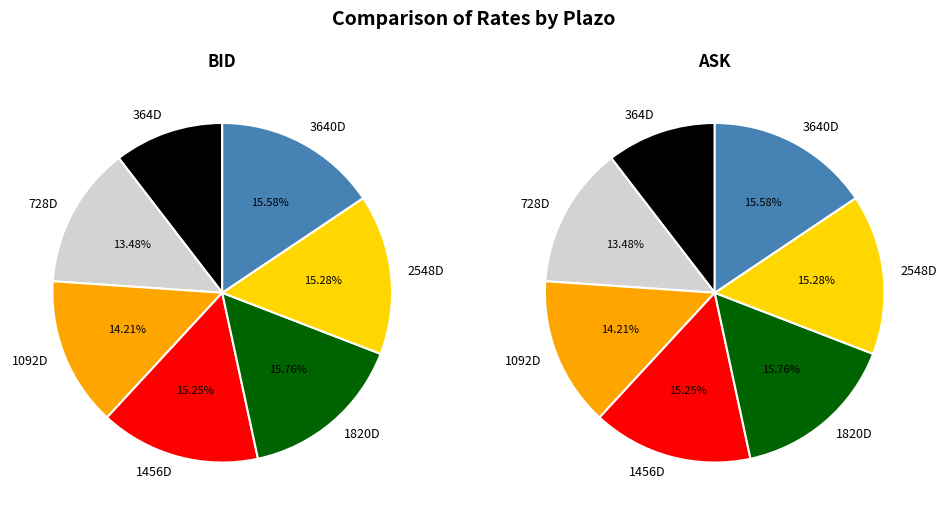

To the nearest percent, what portion does 3640D represent?

16%